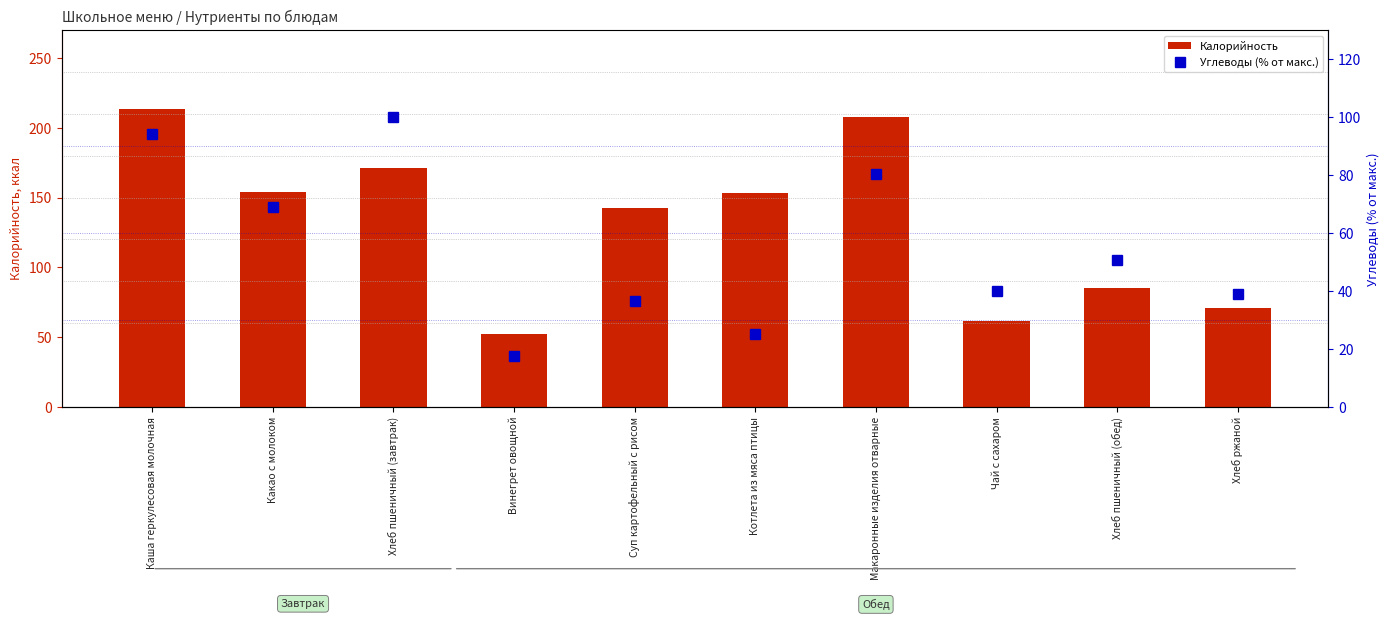

Rank the categories by Калорийность value from lowest to highest.

Винегрет овощной, Чай с сахаром, Хлеб ржаной, Хлеб пшеничный (обед), Суп картофельный с рисом, Котлета из мяса птицы, Какао с молоком, Хлеб пшеничный (завтрак), Макаронные изделия отварные, Каша геркулесовая молочная